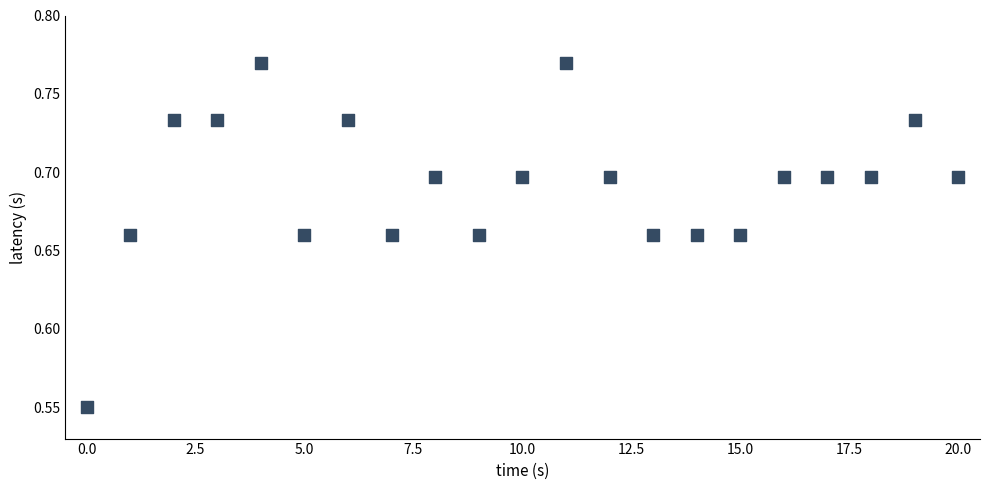

How many data points are displayed?

21